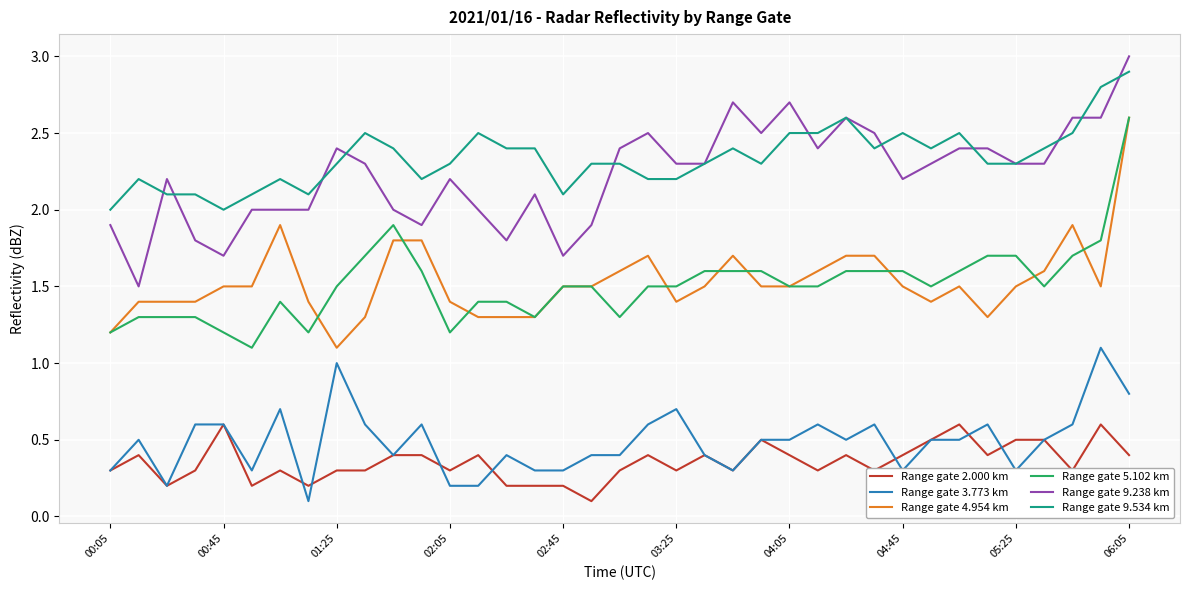

What is the greatest value displayed?

3.0